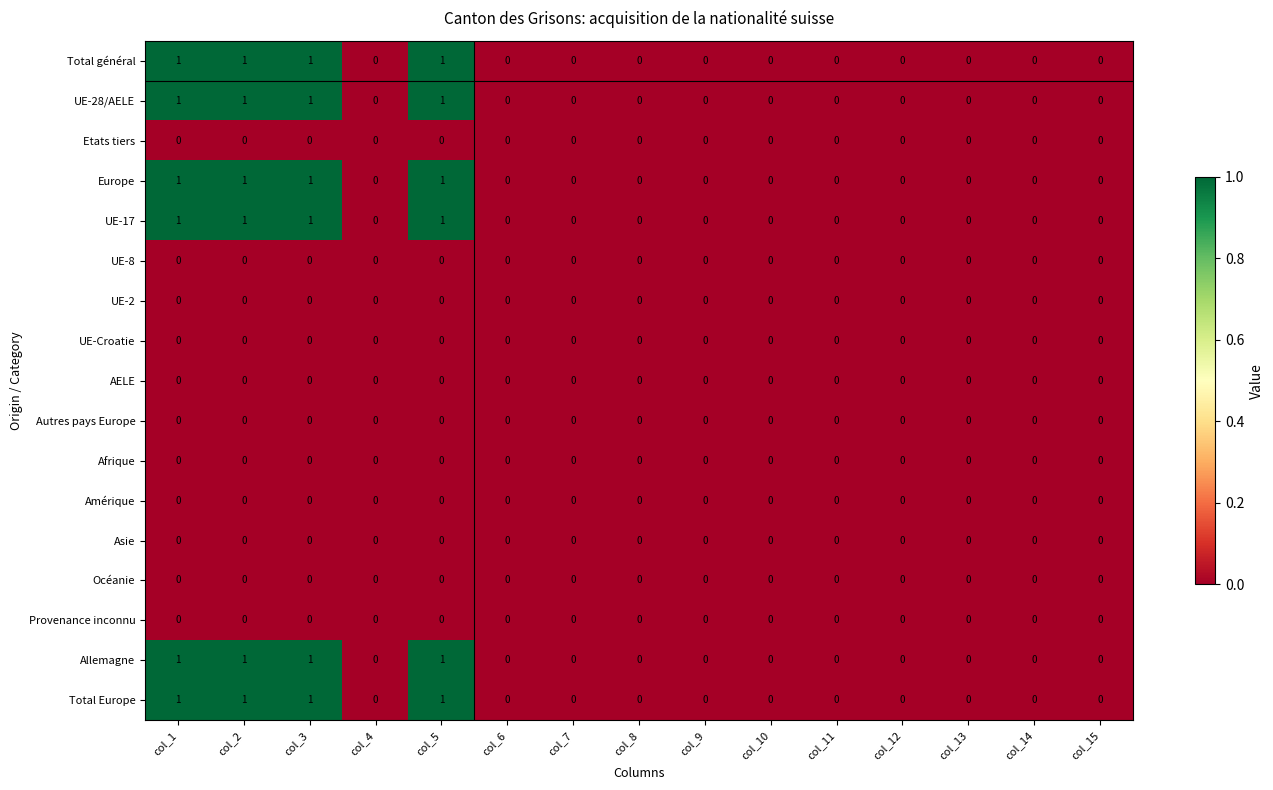

The Océanie series shows 0 at col_9. True or false?

True